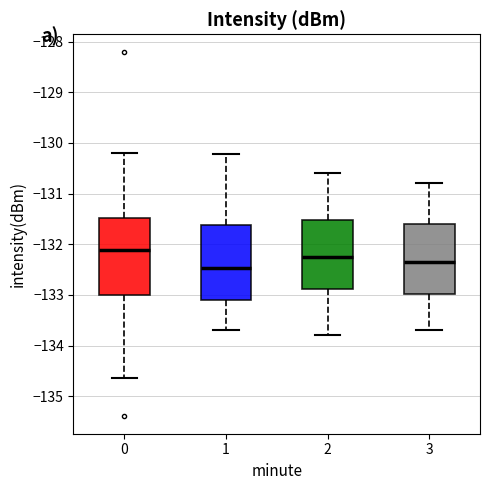

Which box has the lowest median line?

1